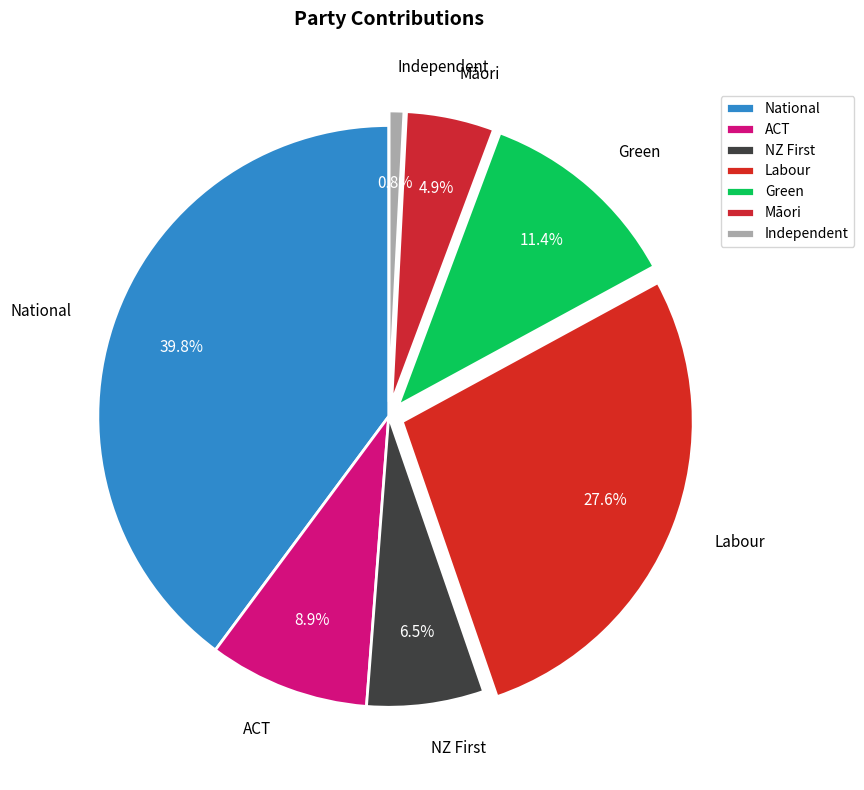

To the nearest percent, what is the average slice percentage?

14%